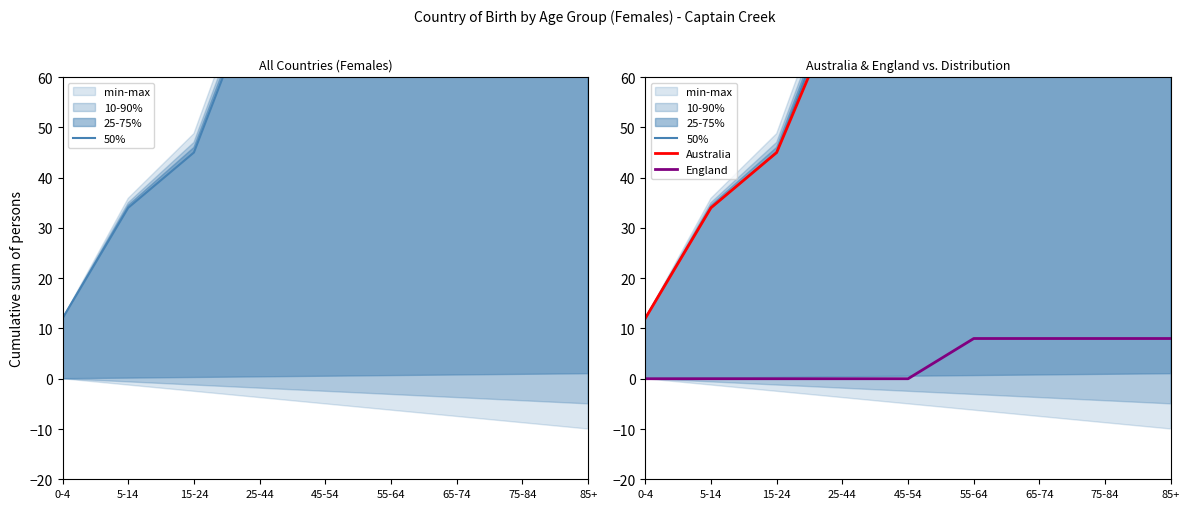

What is the difference between the Australia values at 25-44 and 15-24?

31